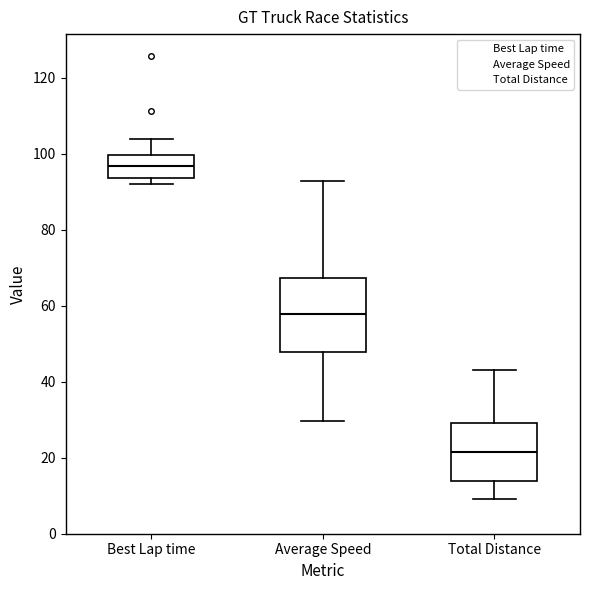

Where does the upper whisker of the box for Best Lap time end on the y-axis? The values are not printed on the chart, so give them approximately, as read against the axis.

104